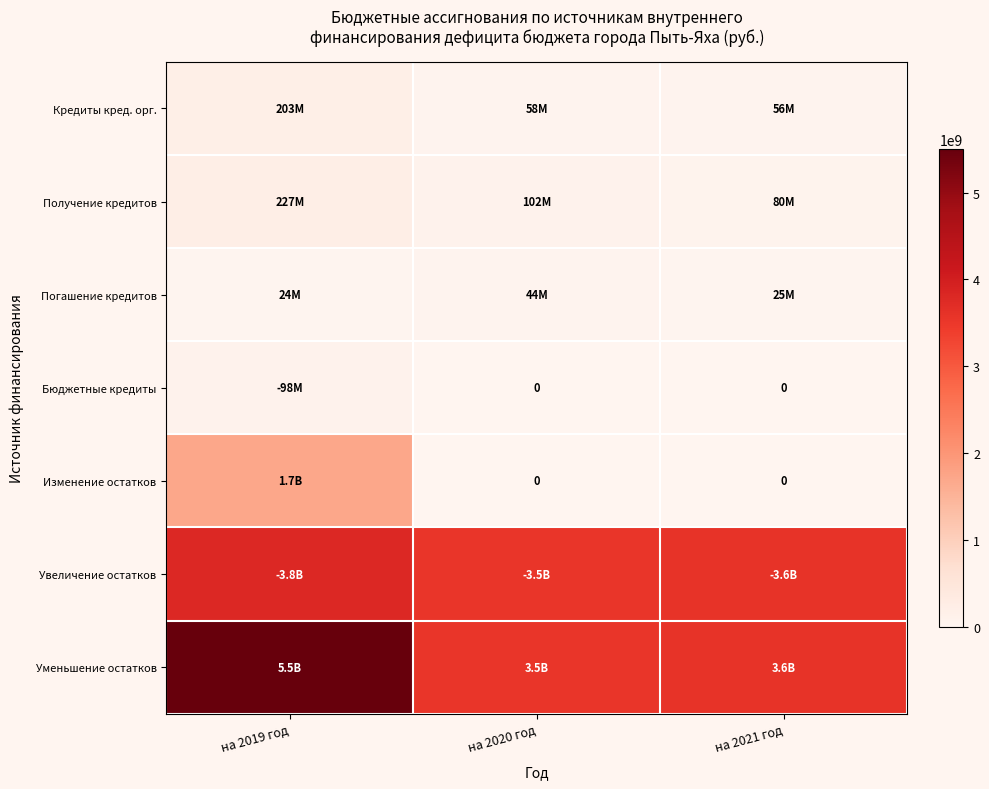

Which has a higher value, на 2019 год or на 2020 год?

на 2019 год